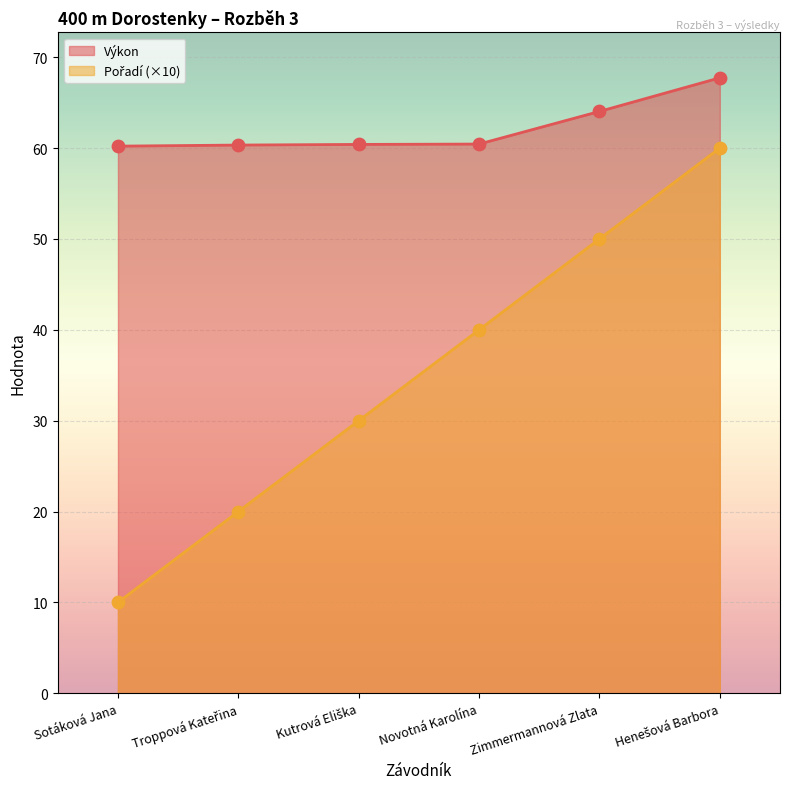

Which series has the largest total across all categories?

Výkon